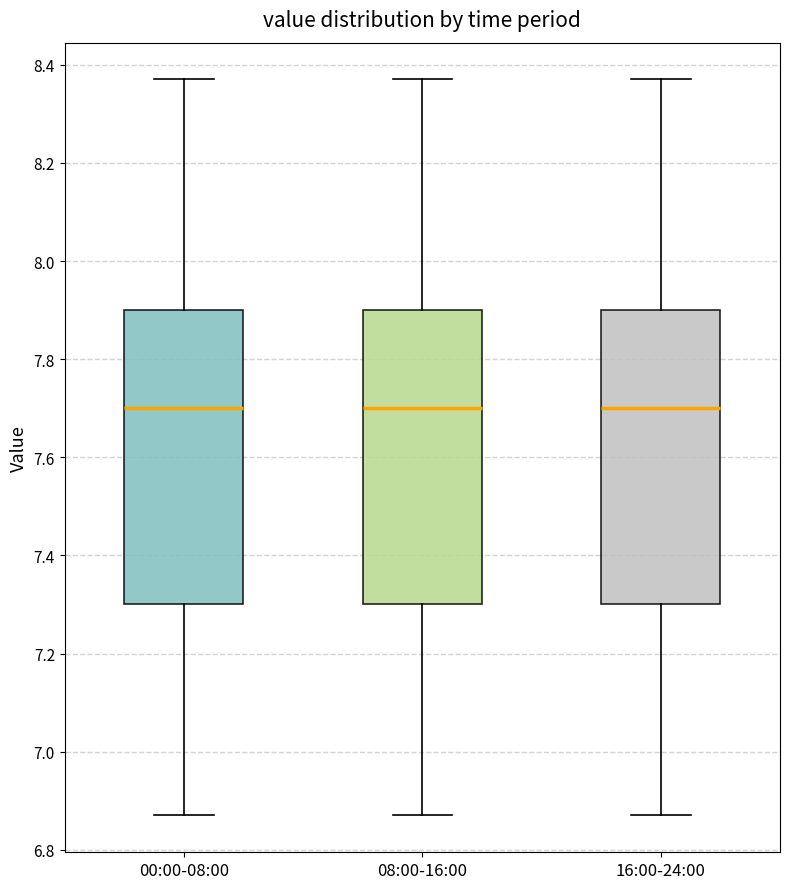

Reading left to right, transcribe this box plot: for each box, give where its median line is, the range the box spans, and where its two whiskers end, as read against the y-axis. The values are not printed on the chart, so give them approximately, as read against the axis.

00:00-08:00: median 7.70, box 7.30 to 7.90, whiskers 6.88 to 8.38
08:00-16:00: median 7.70, box 7.30 to 7.90, whiskers 6.88 to 8.38
16:00-24:00: median 7.70, box 7.30 to 7.90, whiskers 6.88 to 8.38